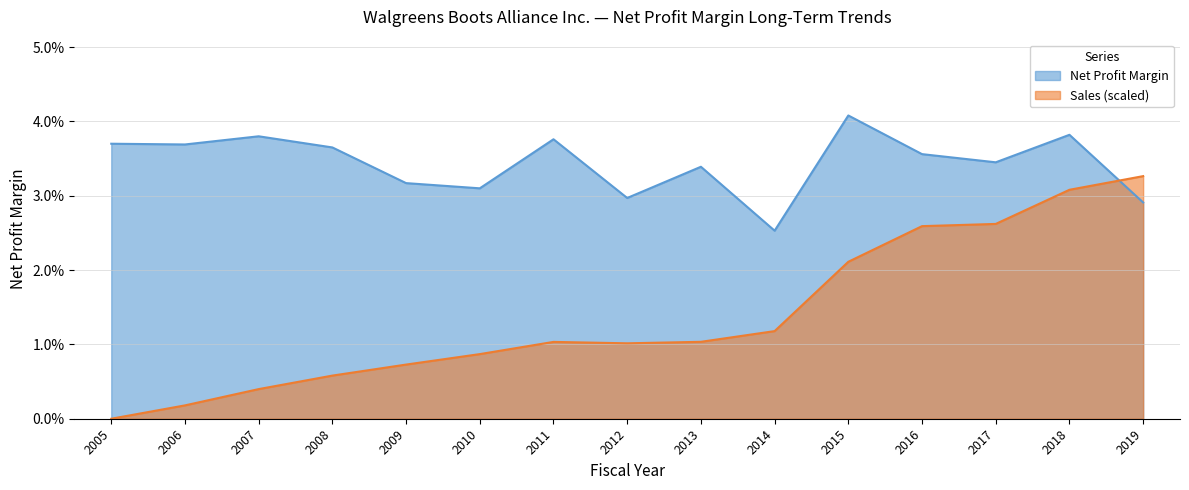

Where is Sales (millions) nearest to the value 0?

2005